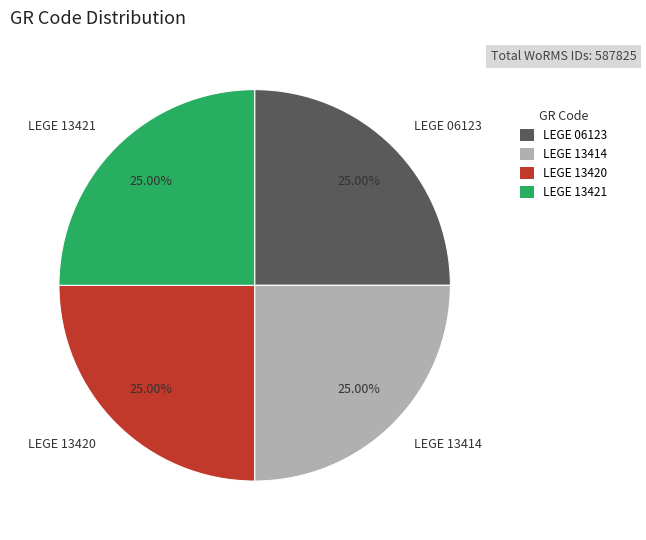

The LEGE 13414 slice represents 25% of the pie. True or false?

True